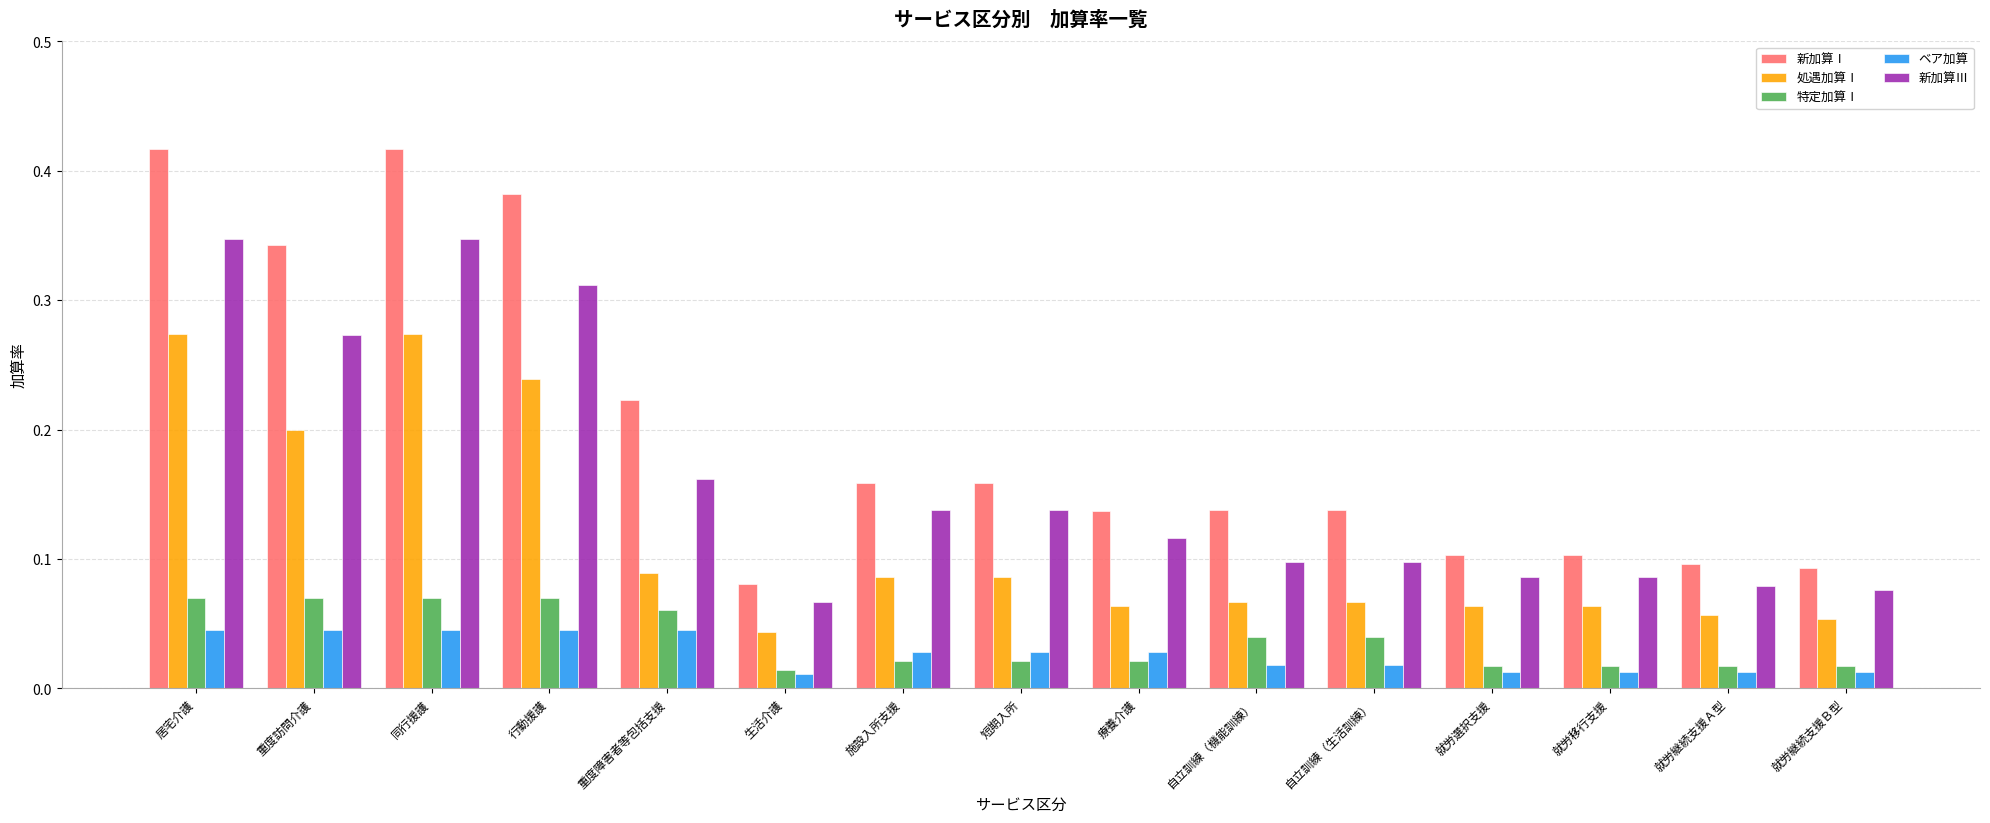

Where is 新加算Ⅰ nearest to the value 0?

生活介護